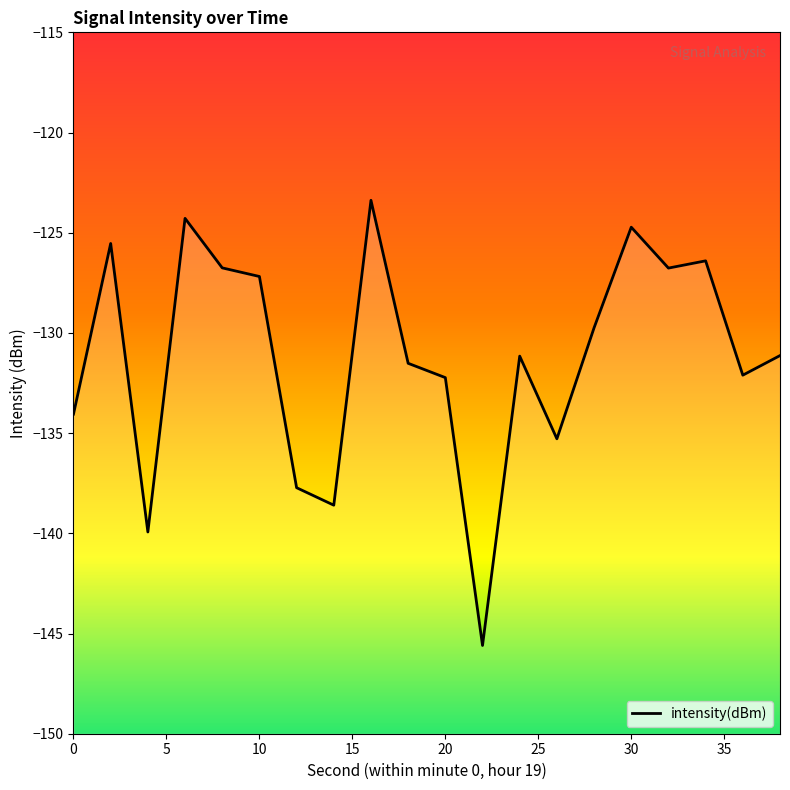

What is the approximate value at 30?

-124.7